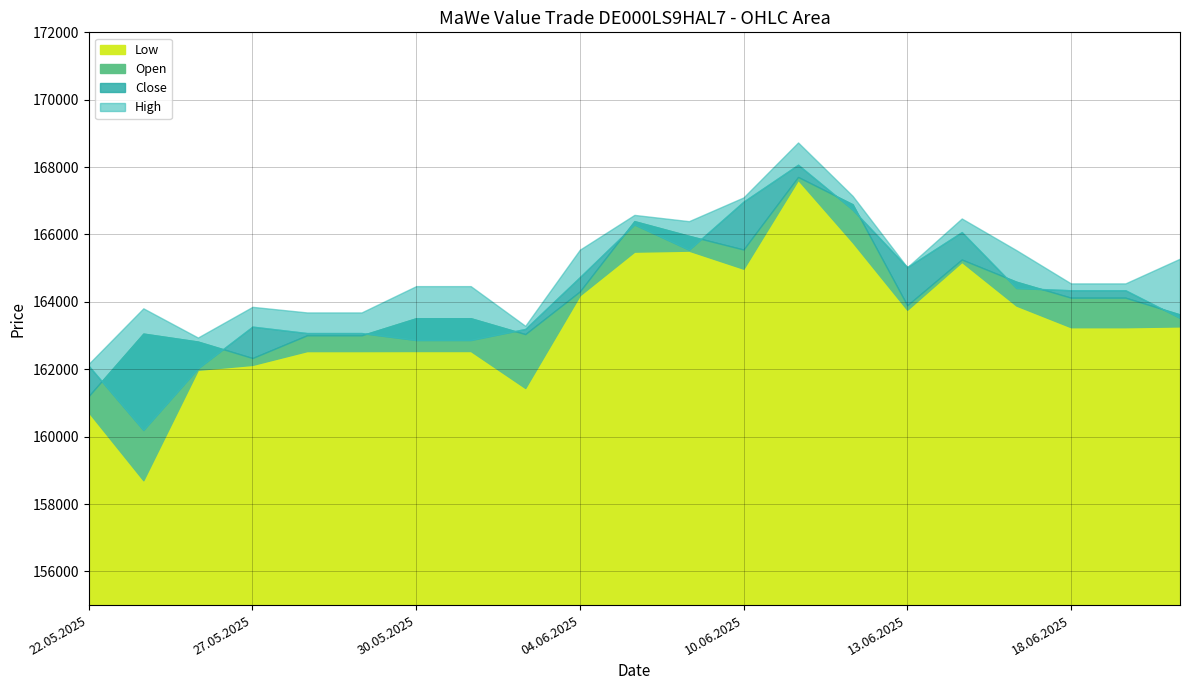

At which category does High reach its first local valley?

26.05.2025